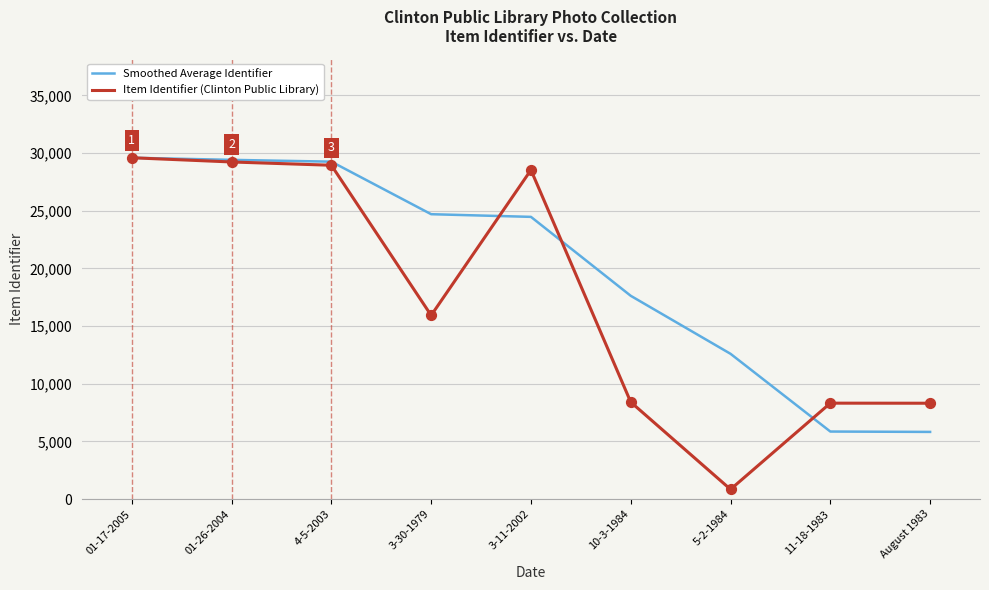

At how many categories does at least one series exceed 6575?

9